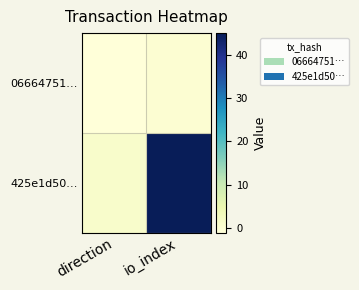

Which series changed the most between direction and io_index?

425e1d50…